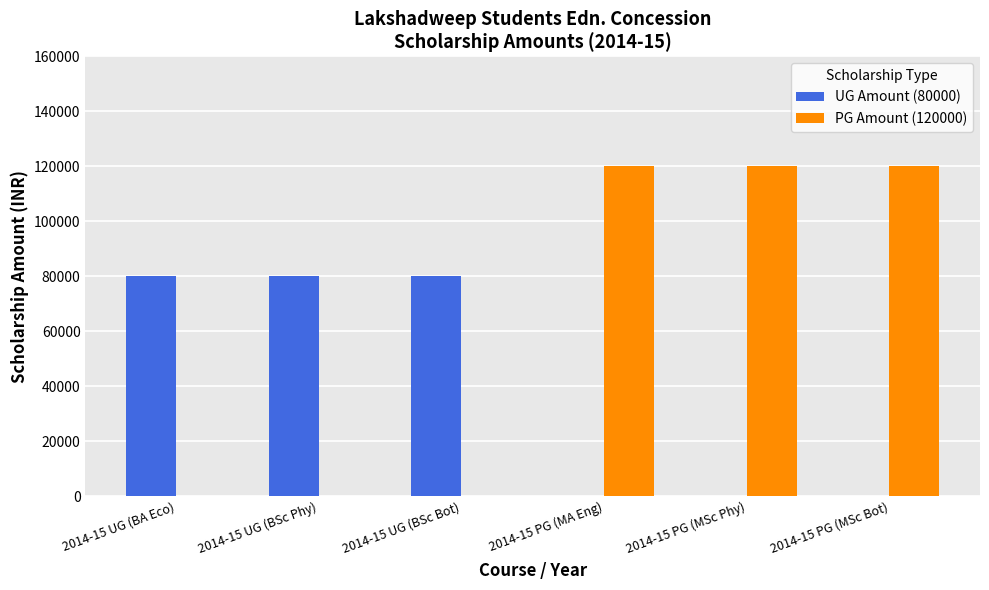

How many categories are shown in the chart?

6